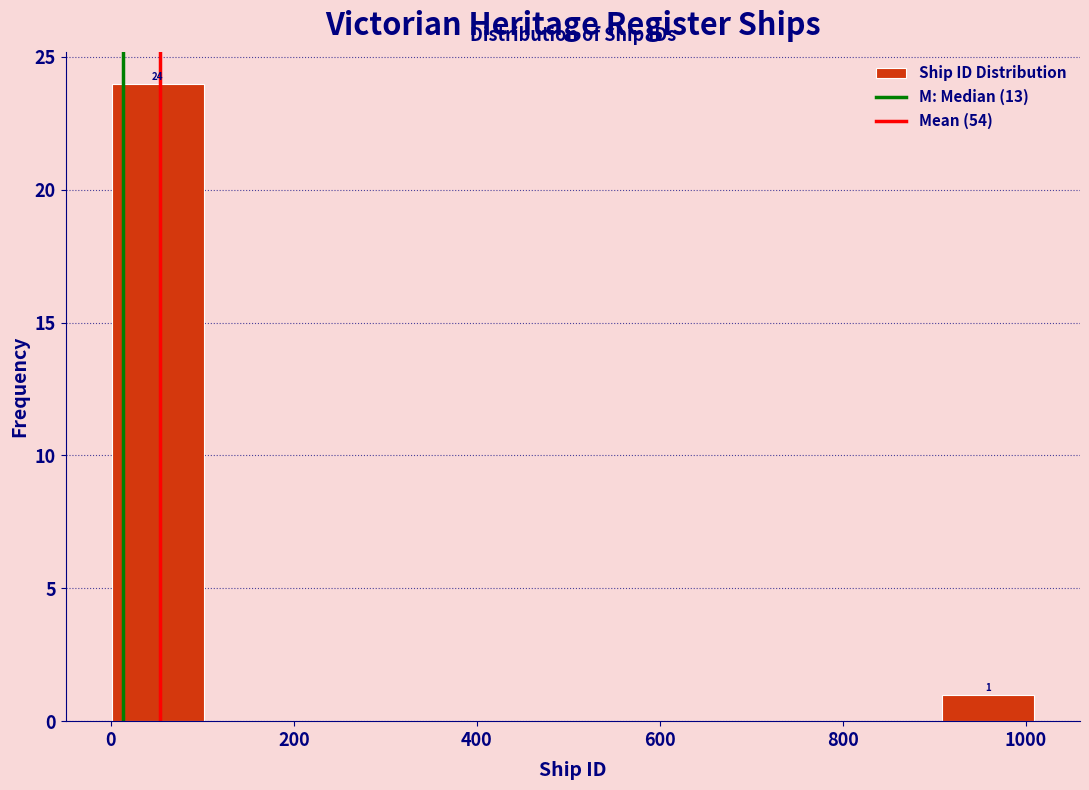

Which range on the x-axis has the tallest bar?

0 to 100